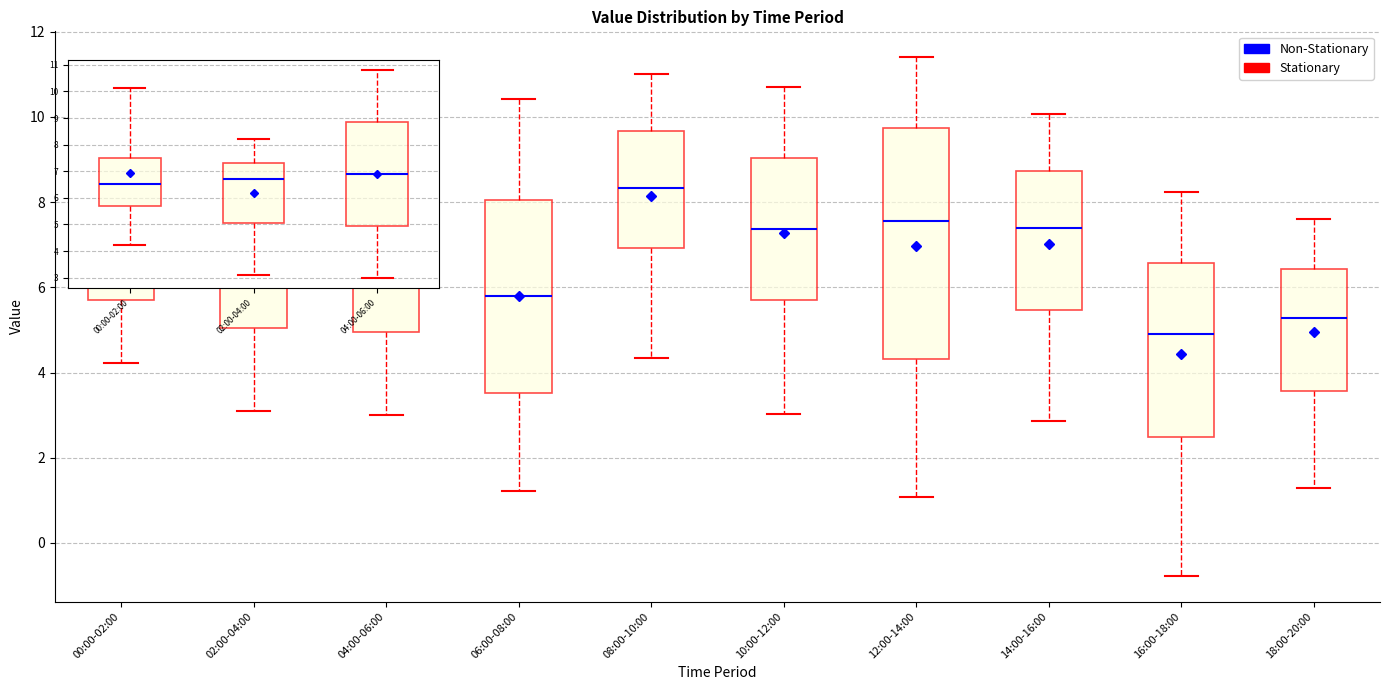

Where is the upper edge of the box for 16:00-18:00 on the y-axis? The values are not printed on the chart, so give them approximately, as read against the axis.

6.6